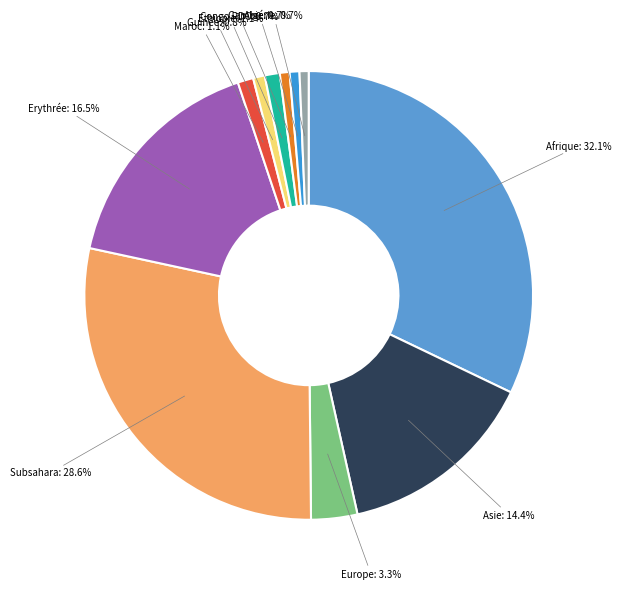

True or false: Ethiopie accounts for 11% of the total.

False